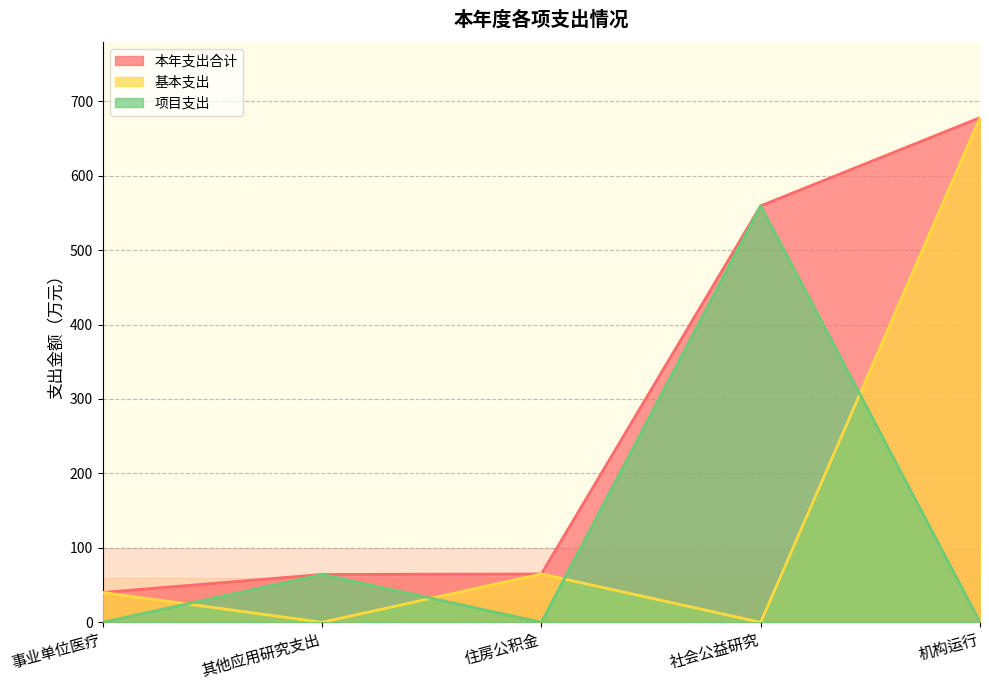

Which series has the largest total across all categories?

本年支出合计